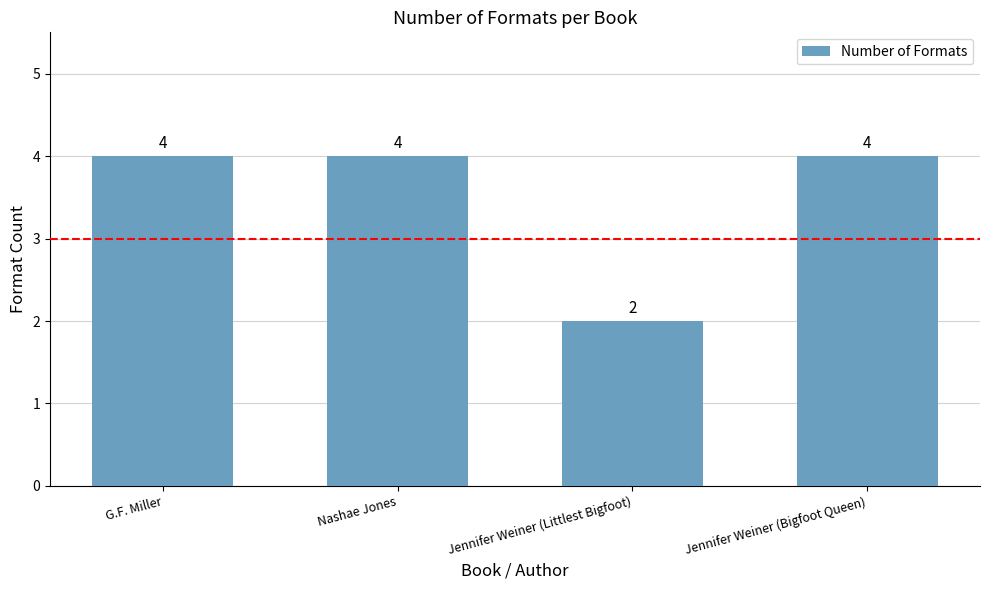

The chart shows a value of 4 at G.F. Miller. True or false?

True